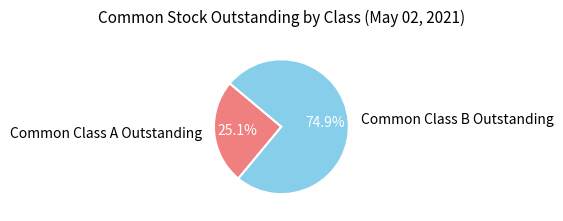

To the nearest percent, what percentage of the pie is Common Class B Outstanding?

75%